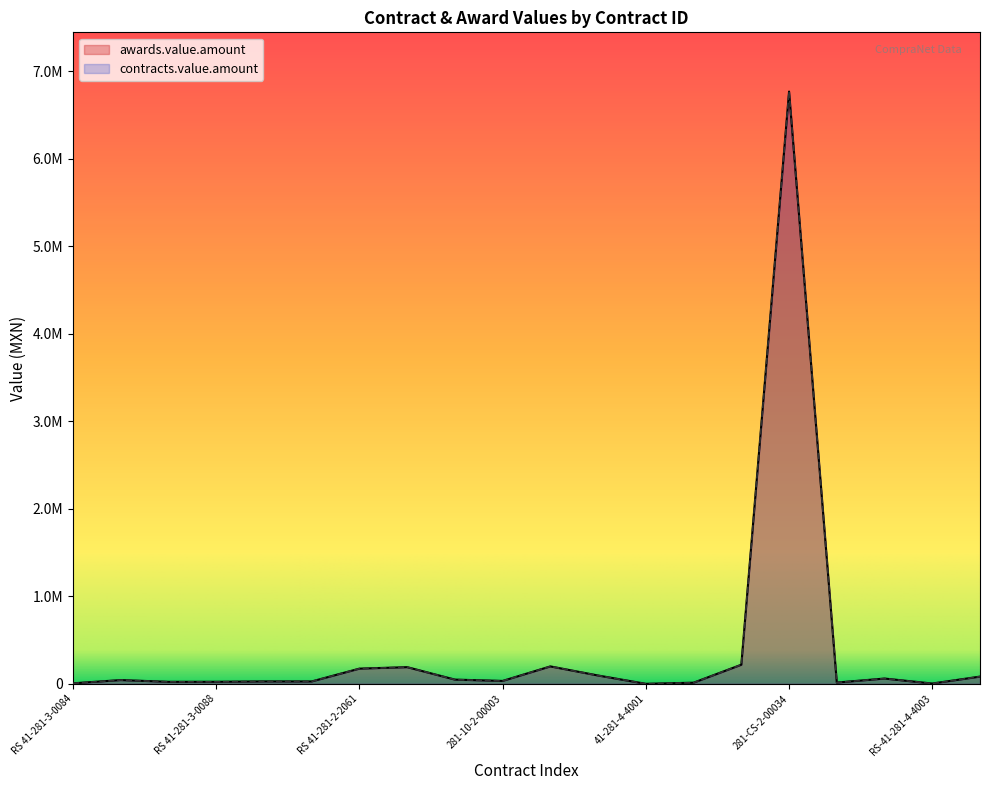

What is the difference between the awards.value.amount values at RS-41-281-3-0091 and RS 41-281-3-0084?

21302.5